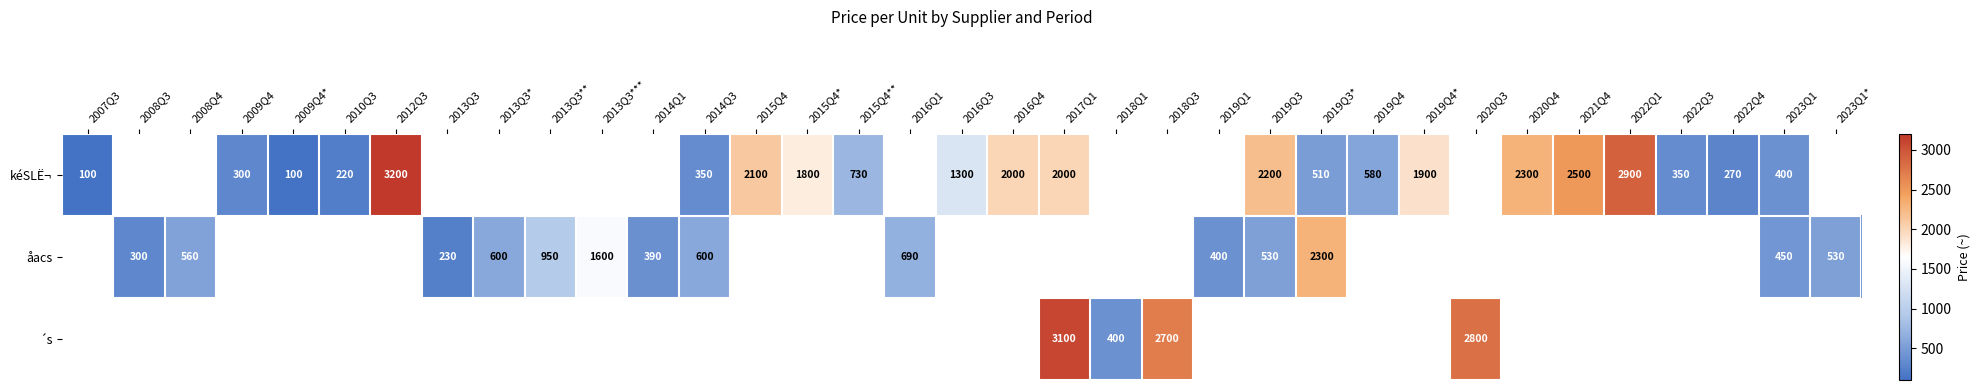

The value of åacs at 2014Q3 is 600. True or false?

True